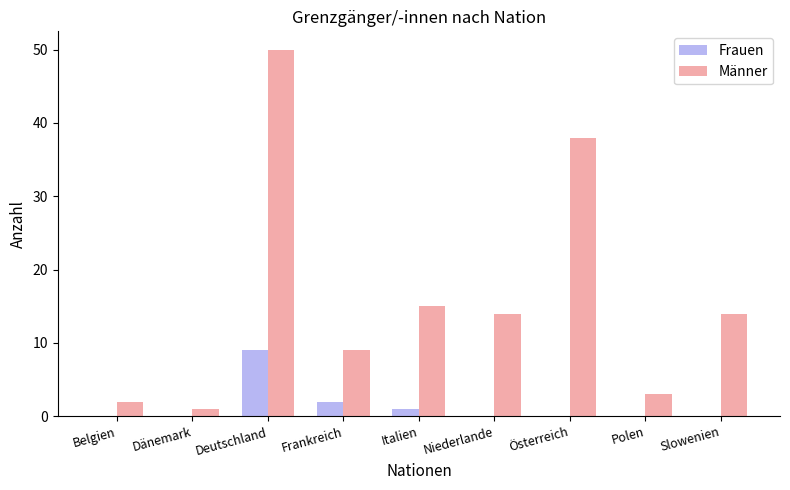

Are the bars grouped side by side (vs. stacked)?

Yes